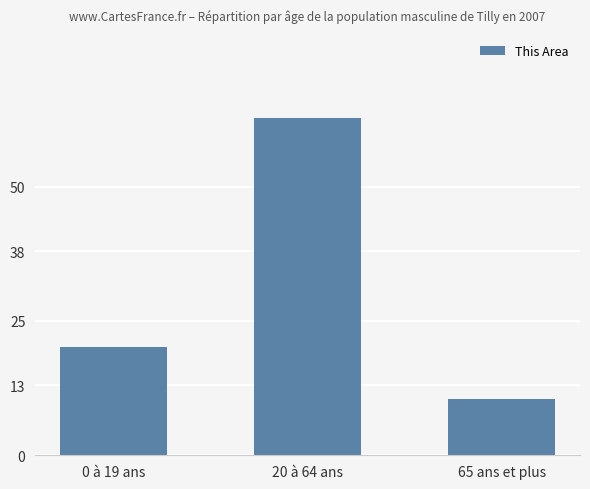

What value does the data have at 0 à 19 ans?

20.1